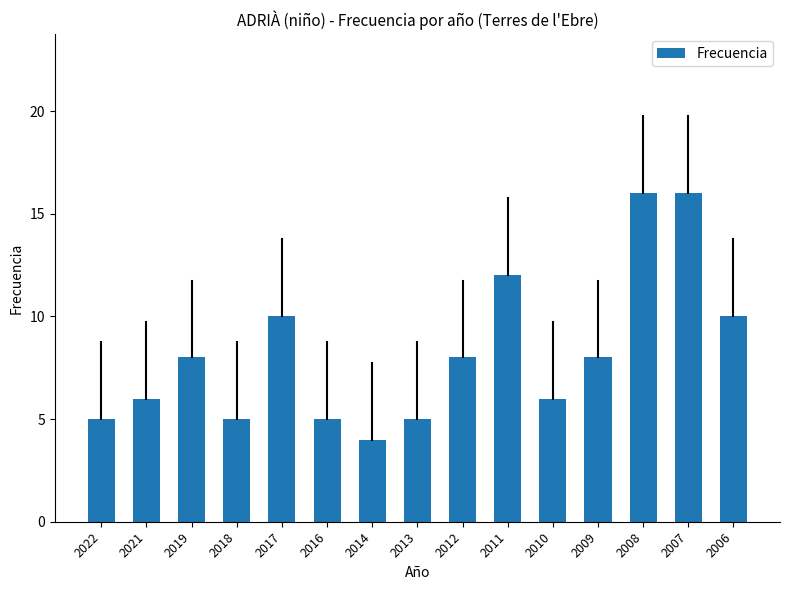

Reading left to right, extract all data points from this chart.

2022=5	2021=6	2019=8	2018=5	2017=10	2016=5	2014=4	2013=5	2012=8	2011=12	2010=6	2009=8	2008=16	2007=16	2006=10